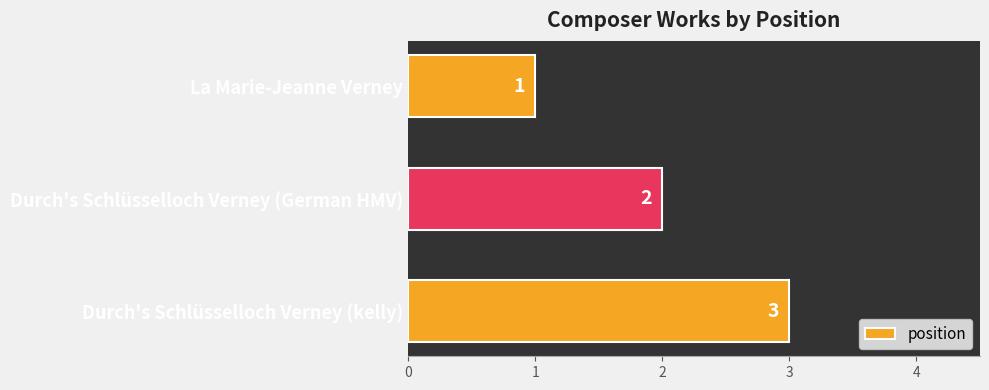

What position from the bottom is Durch's Schlüsselloch Verney (kelly)?

1